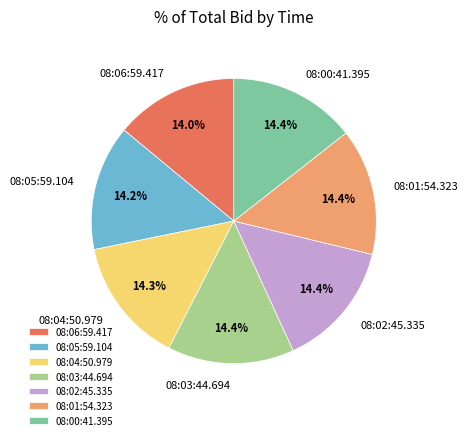

Does 08:00:41.395 represent more than half of the total?

No